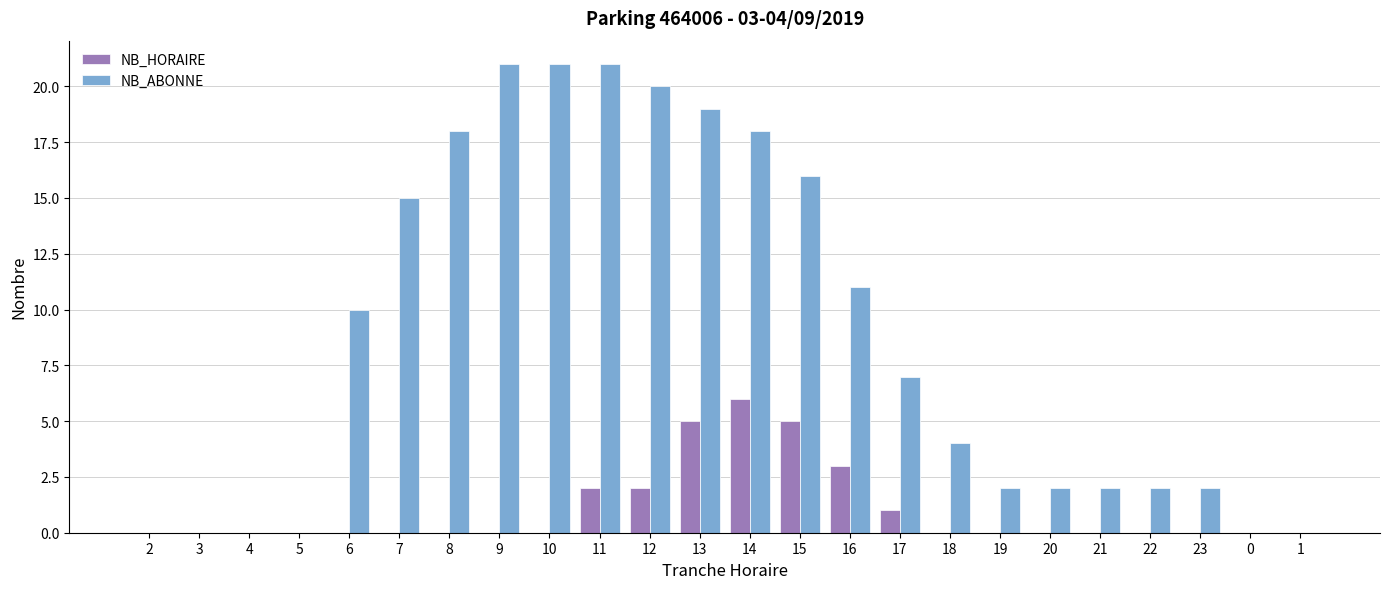

The value of NB_HORAIRE at 2 is 2. True or false?

False